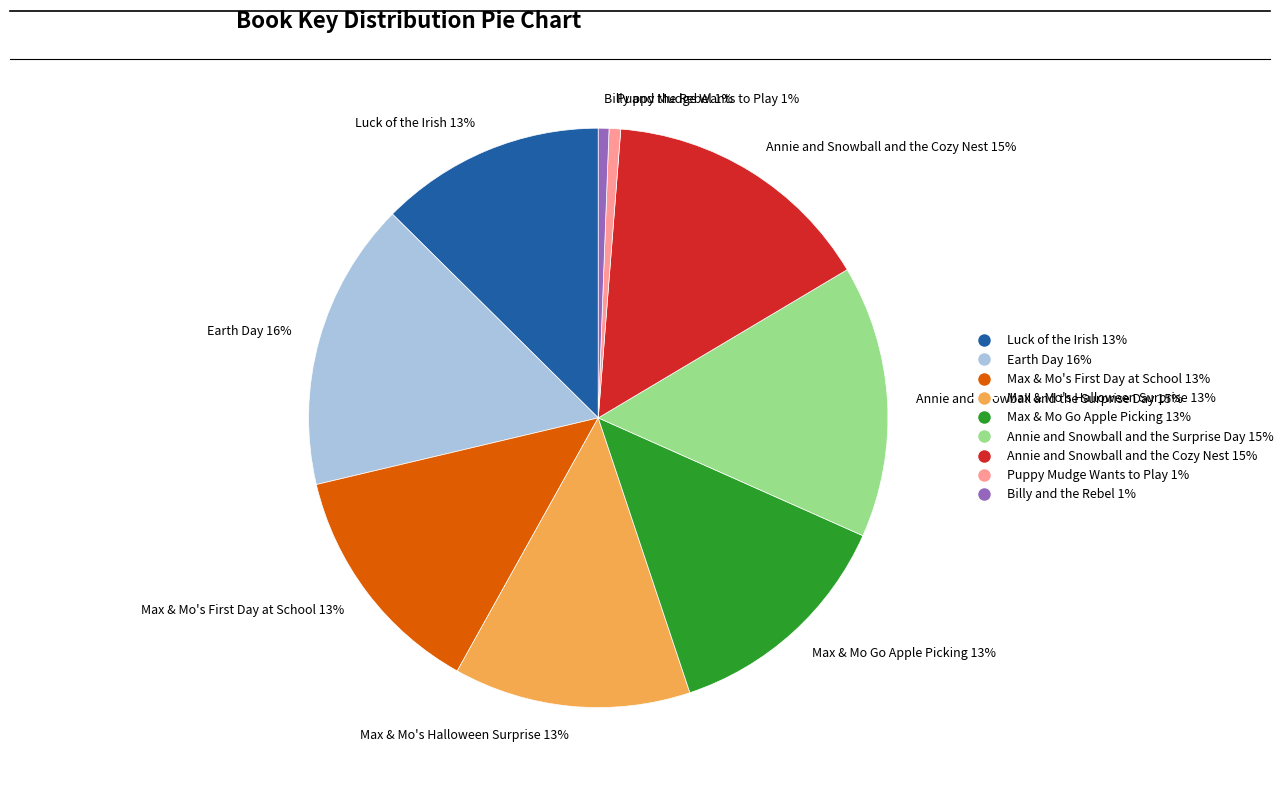

Which has a higher value, Annie and Snowball and the Cozy Nest or Luck of the Irish?

Annie and Snowball and the Cozy Nest